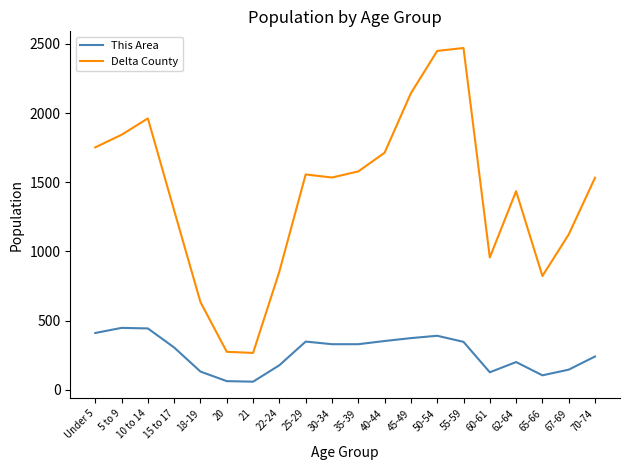

Rank the series by their maximum value, from lowest to highest.

This Area, Delta County